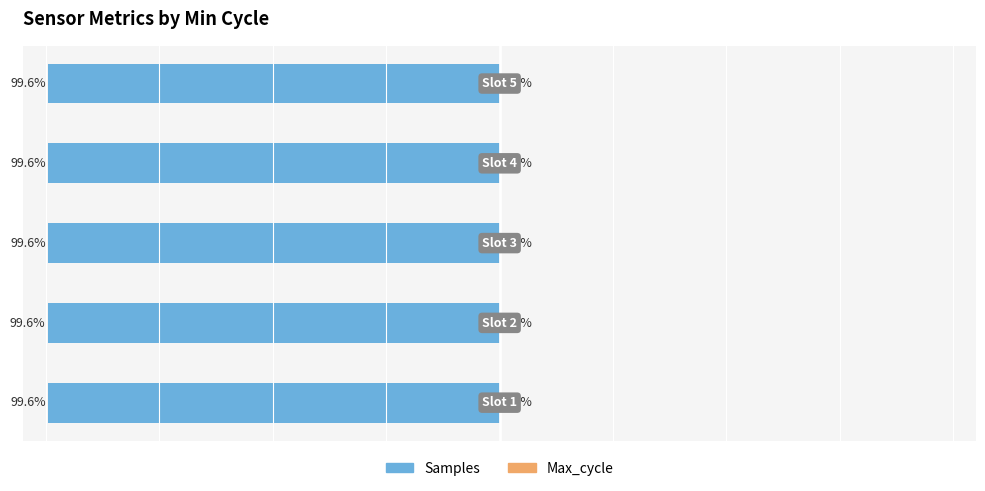

Reading right to left, list all the values displayed in this chart.

Samples: 4=-99.6	3=-99.6	2=-99.6	1=-99.6	0=-99.6
Max_cycle: 4=0.4	3=0.4	2=0.4	1=0.4	0=0.4